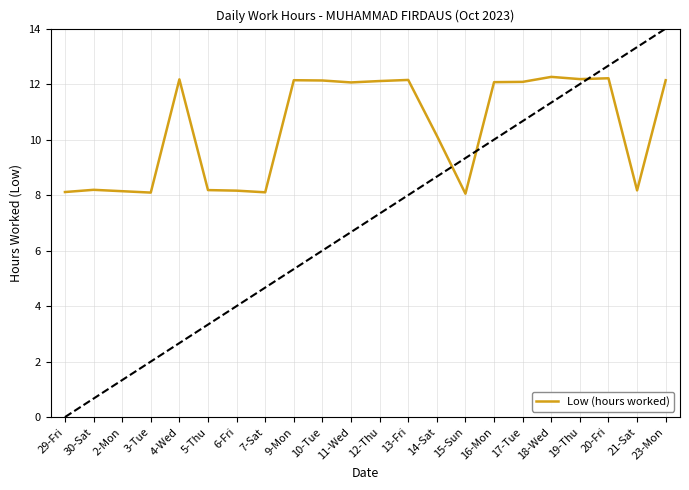

What position from the right is 13-Fri?

10